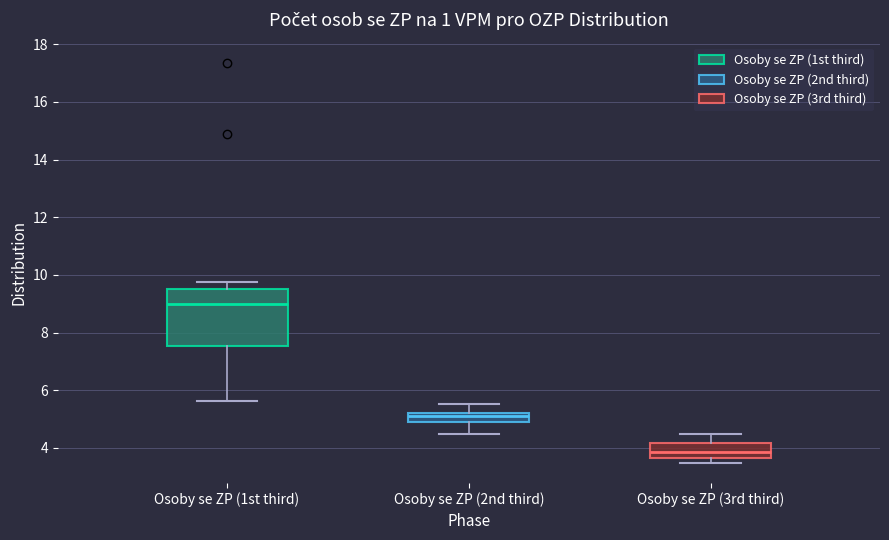

Which box's median line is the lowest?

Osoby se ZP (3rd third)